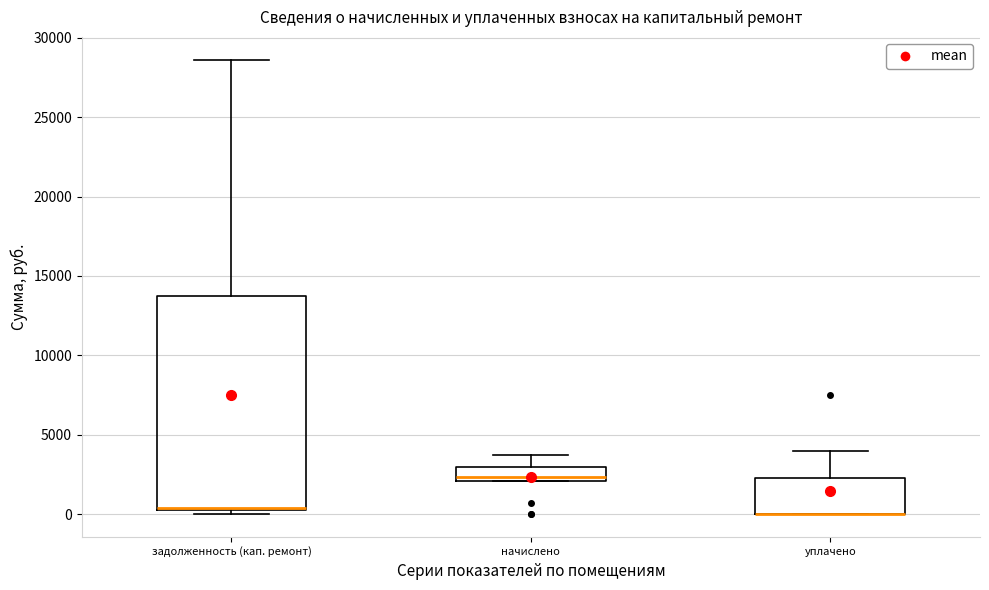

Reading left to right, read every box against the y-axis: the position of its median line, the range the box covers, and the ends of its whiskers. The values are not printed on the chart, so give them approximately, as read against the axis.

задолженность (кап. ремонт): median 500, box 0 to 13500, whiskers 0 (just below the box's lower edge) to 28500
начислено: median 2500, box 2000 to 3000, whiskers 2000 to 3500
уплачено: median 0 (drawn on the box's lower edge), box 0 to 2500, whiskers 0 to 4000